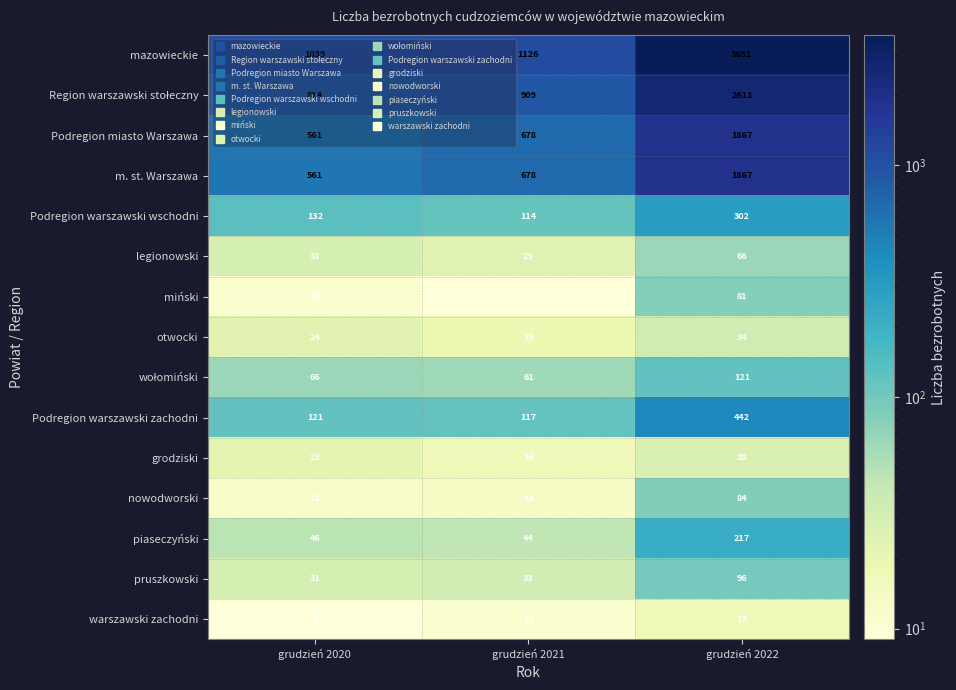

List the labels in order of mazowieckie value, smallest first.

grudzień 2020, grudzień 2021, grudzień 2022